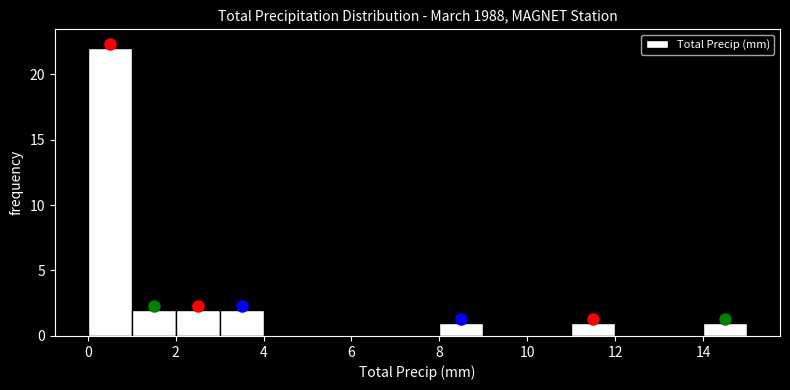

How tall is the bar that spans 2 to 3 on the x-axis? The values are not printed on the chart, so give them approximately, as read against the axis.

2